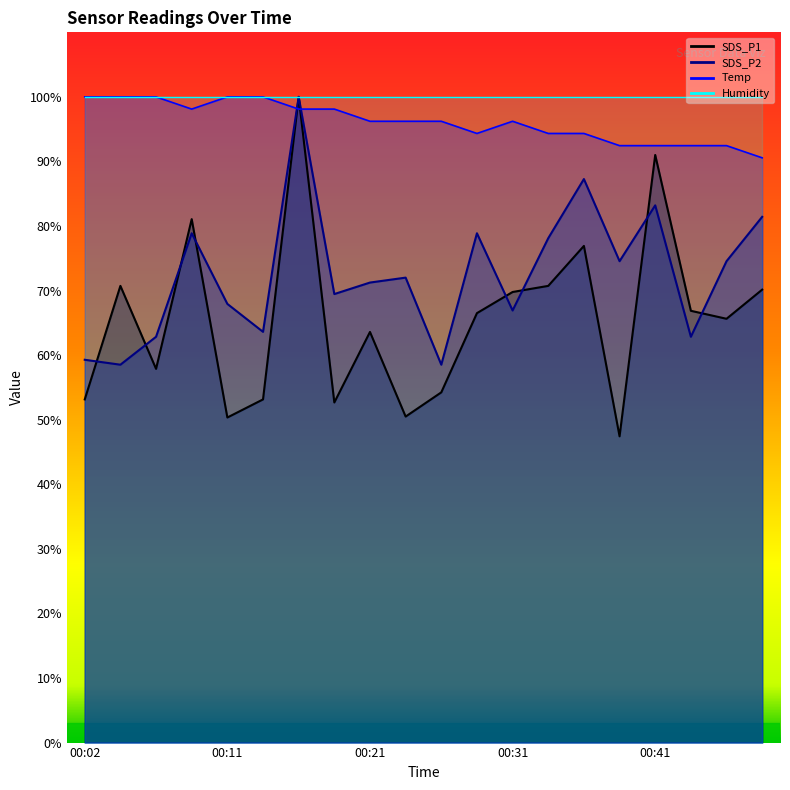

At how many categories does at least one series exceed 58?

20